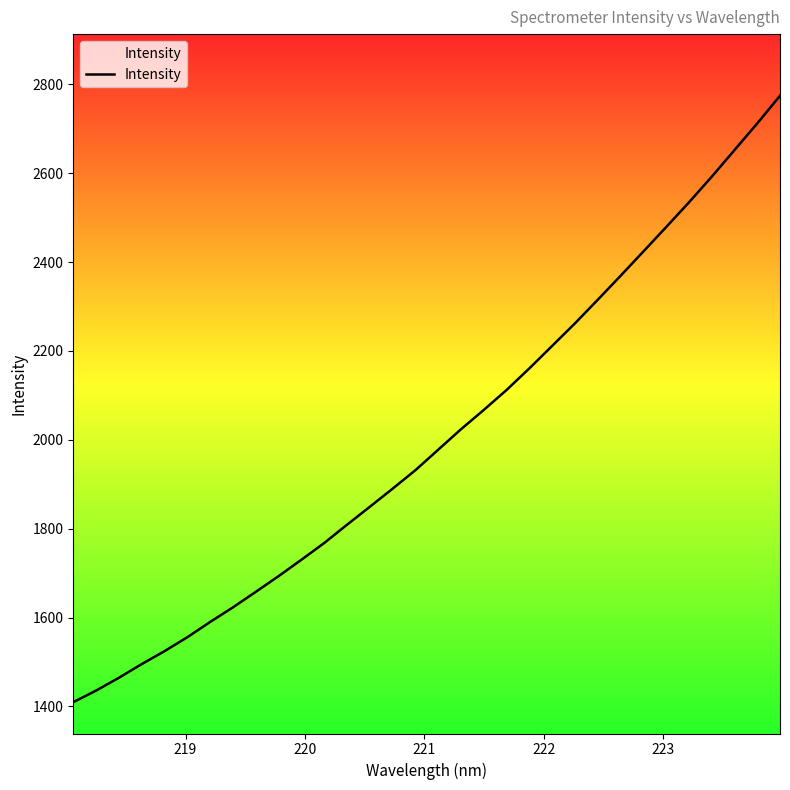

True or false: there are more than 0 points higher than both neighbors.

False